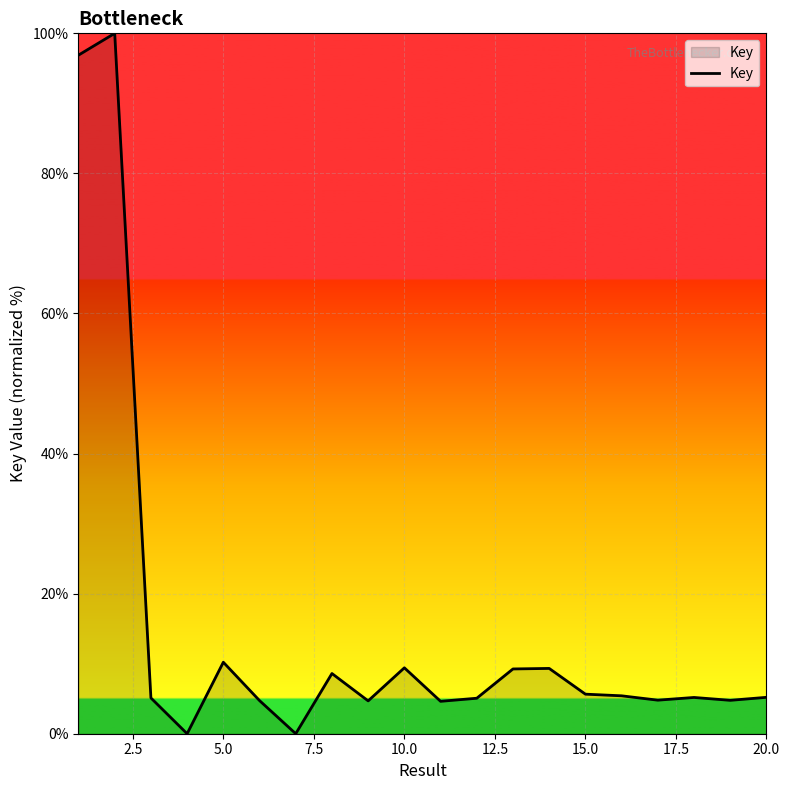

What is the maximum value shown in the chart?

100.0